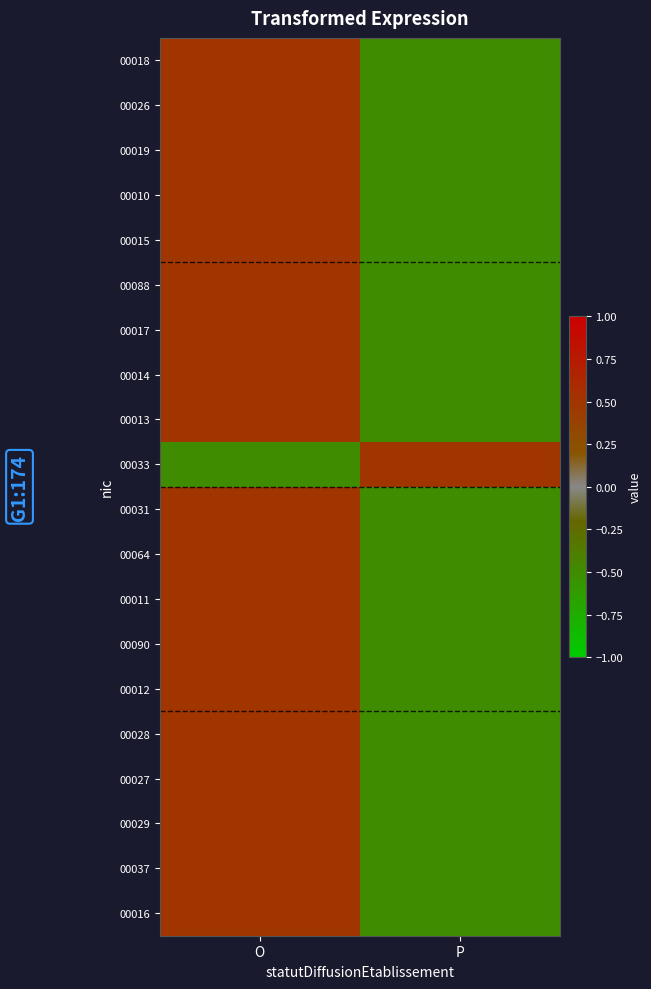

Which series has the largest range (max minus min)?

00018